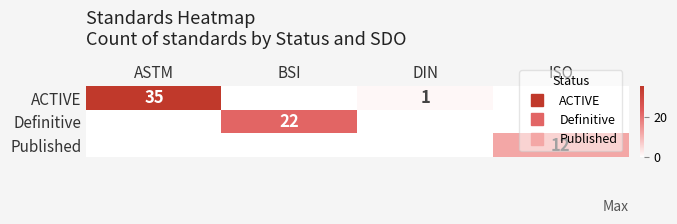

List the labels in order of Published value, largest first.

ISO, ASTM, BSI, DIN